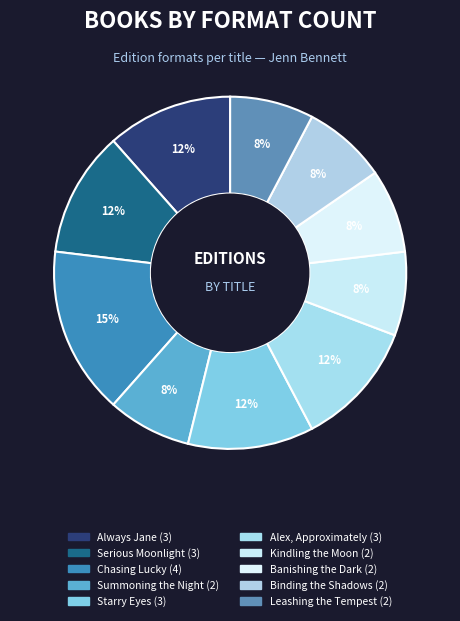

Is the sum of Chasing Lucky and Starry Eyes greater than half?

No